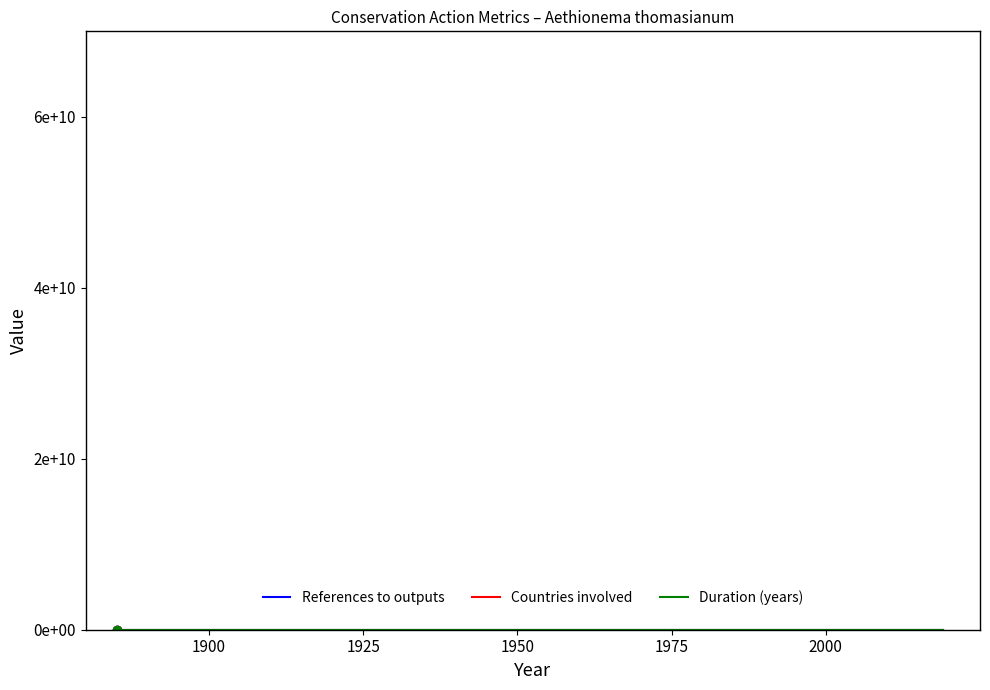

Does the chart have visible grid lines?

No